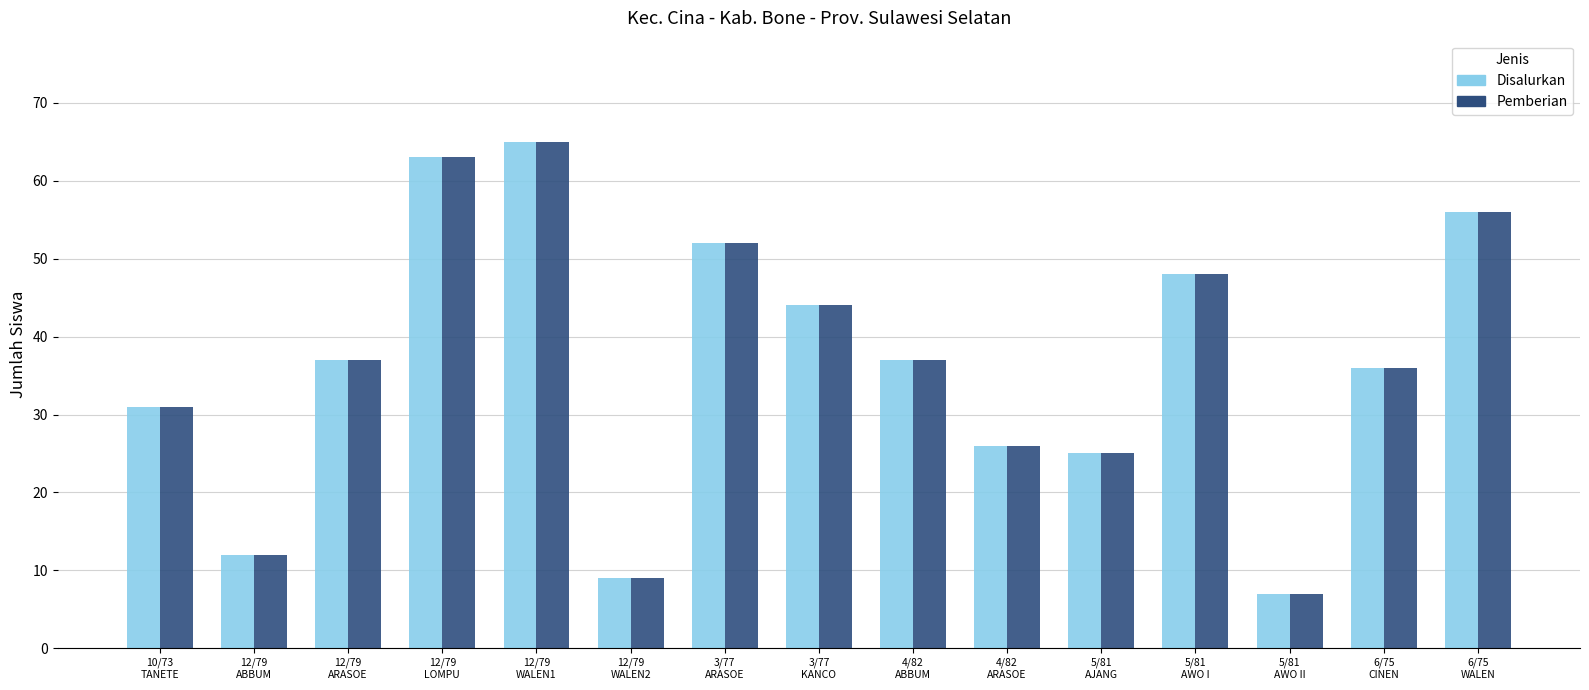

What position from the right is 3/77
KANCO?

8